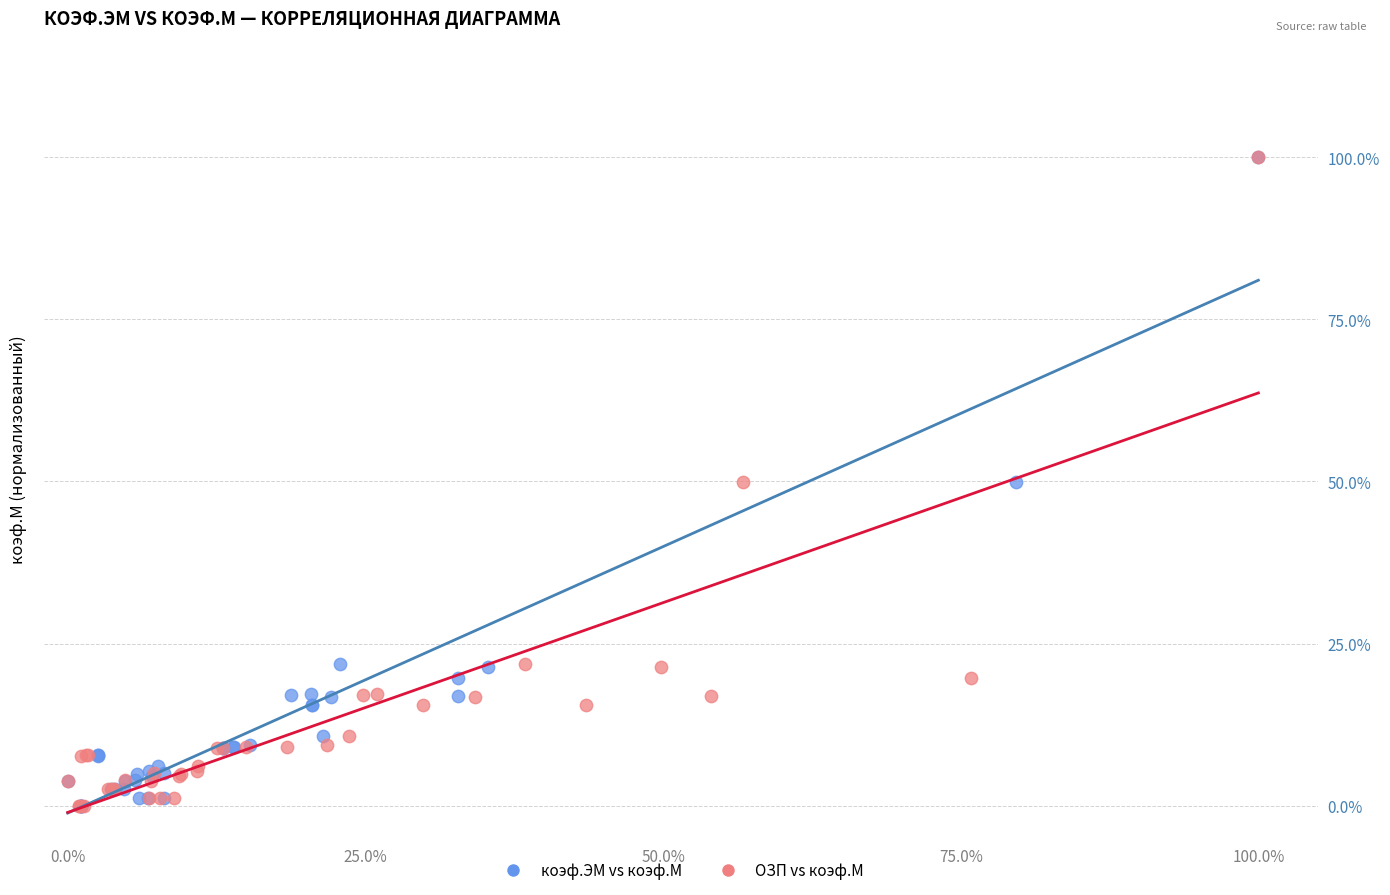

What are all the series names shown in the legend?

коэф.ЭМ vs коэф.М, ОЗП vs коэф.М